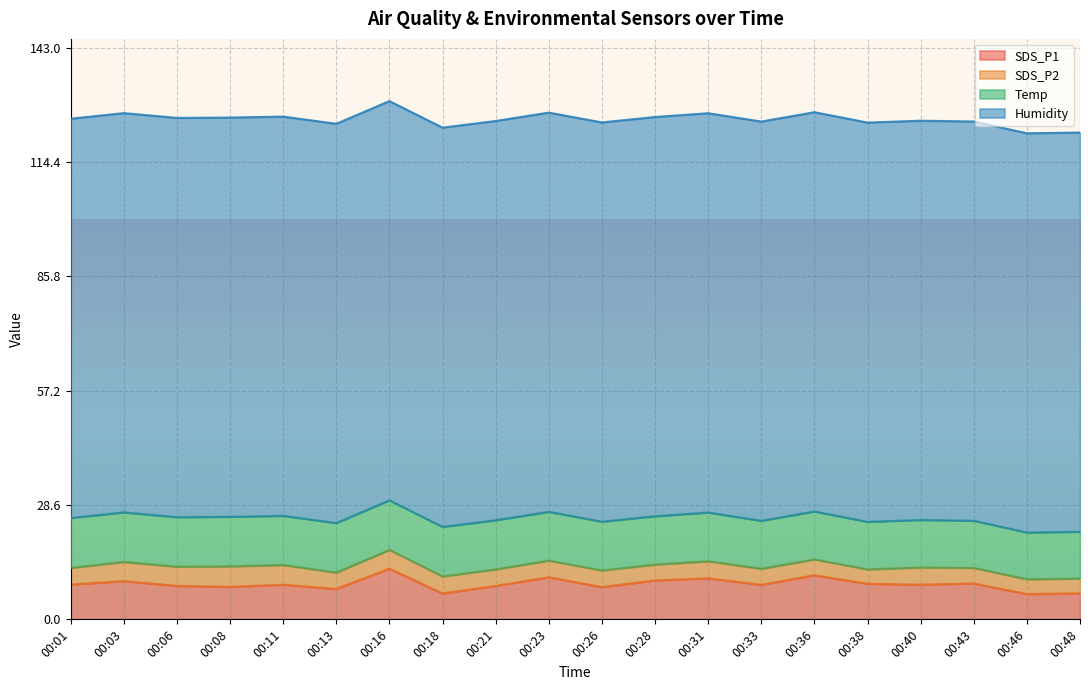

Reading left to right, list all the values displayed in this chart.

SDS_P1: 00:01=8.7	00:03=9.6	00:06=8.4	00:08=8.1	00:11=8.7	00:13=7.6	00:16=12.7	00:18=6.5	00:21=8.4	00:23=10.5	00:26=8.1	00:28=9.7	00:31=10.3	00:33=8.6	00:36=11.0	00:38=8.9	00:40=8.7	00:43=9.0	00:46=6.3	00:48=6.5
SDS_P2: 00:01=4.2	00:03=4.8	00:06=4.8	00:08=5.1	00:11=4.9	00:13=4.1	00:16=4.7	00:18=4.3	00:21=4.1	00:23=4.2	00:26=4.2	00:28=4.0	00:31=4.3	00:33=4.0	00:36=4.0	00:38=3.6	00:40=4.3	00:43=3.9	00:46=3.7	00:48=3.7
Temp: 00:01=12.5	00:03=12.4	00:06=12.4	00:08=12.4	00:11=12.3	00:13=12.4	00:16=12.4	00:18=12.4	00:21=12.3	00:23=12.2	00:26=12.2	00:28=12.1	00:31=12.2	00:33=12.0	00:36=12.0	00:38=11.9	00:40=11.9	00:43=11.8	00:46=11.7	00:48=11.7
Humidity: 00:01=99.9	00:03=99.9	00:06=99.9	00:08=99.9	00:11=99.9	00:13=99.9	00:16=99.9	00:18=99.9	00:21=99.9	00:23=99.9	00:26=99.9	00:28=99.9	00:31=99.9	00:33=99.9	00:36=99.9	00:38=99.9	00:40=99.9	00:43=99.9	00:46=99.9	00:48=99.9